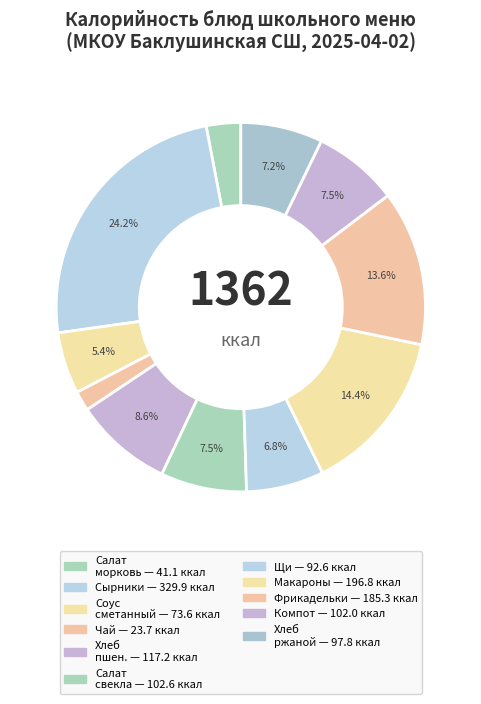

Which slice is the largest?

сырники творожные